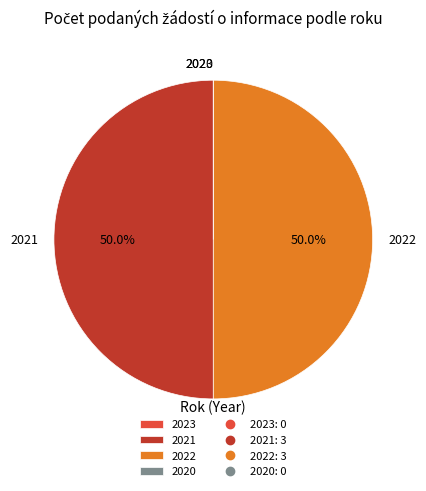

Do 2022 and 2021 together represent more than half of the pie?

Yes